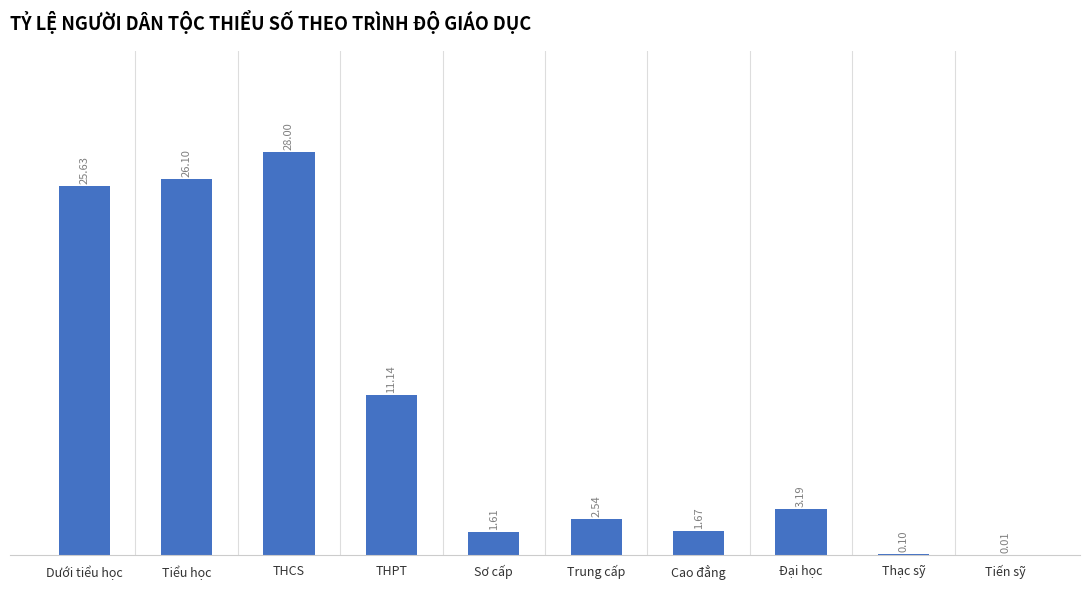

What is the difference between the values at Đại học and Tiểu học?

22.9